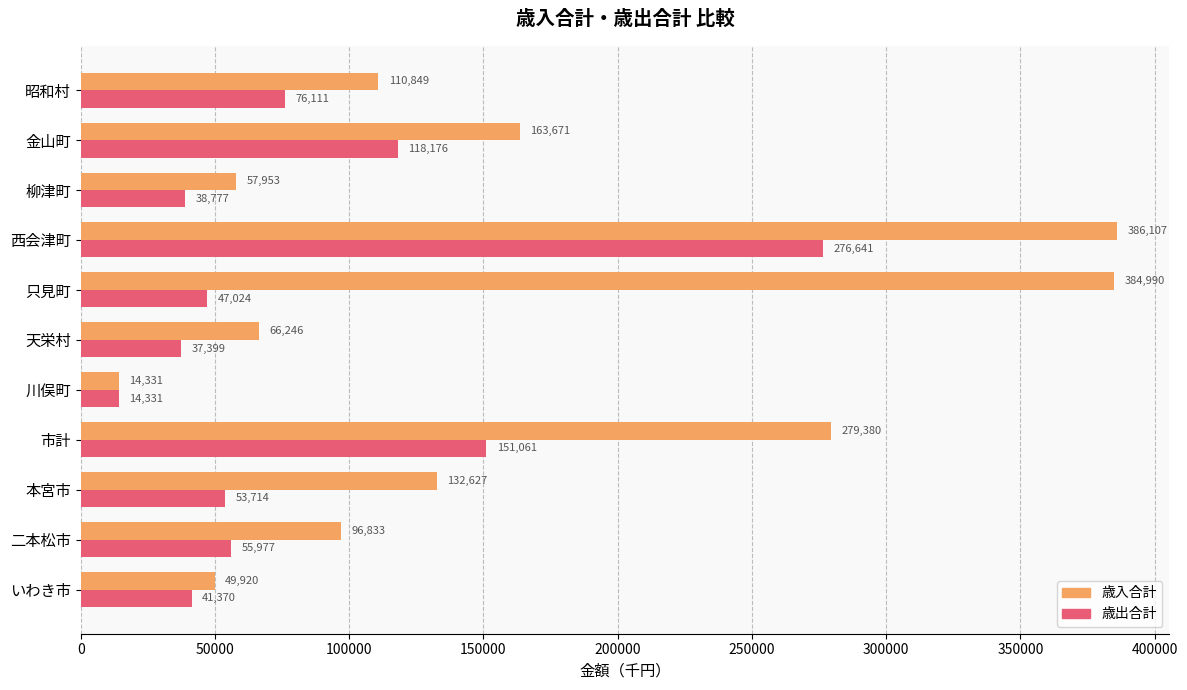

Which series has the largest range (max minus min)?

歳入合計